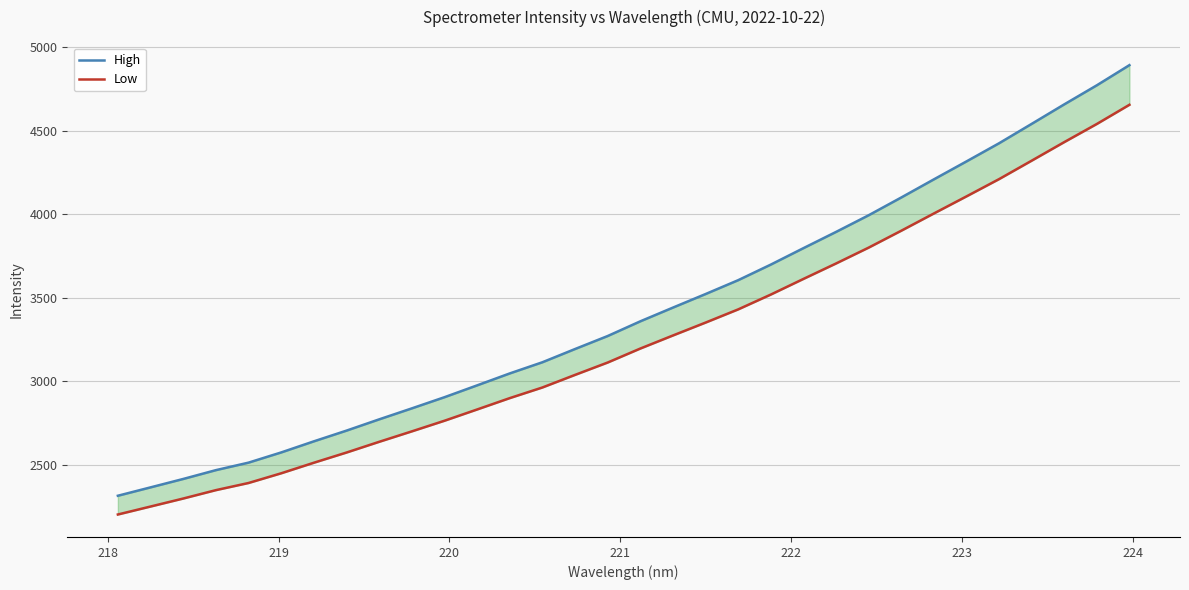

At how many categories does at least one series exceed 3574?

13